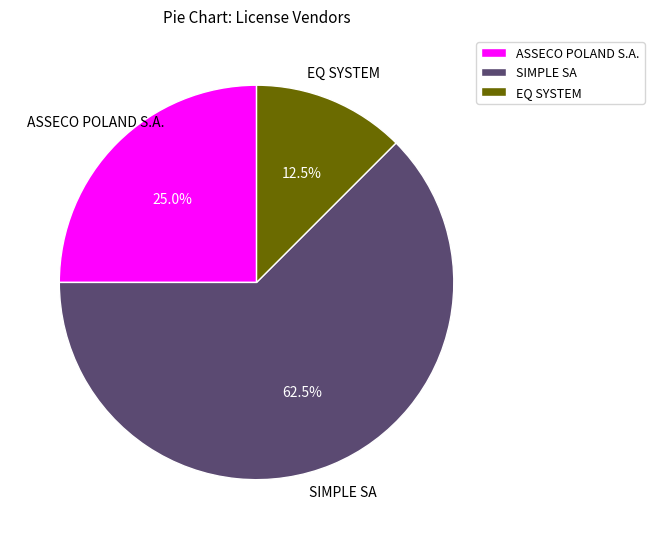

Which category has the smallest portion of the pie?

EQ SYSTEM